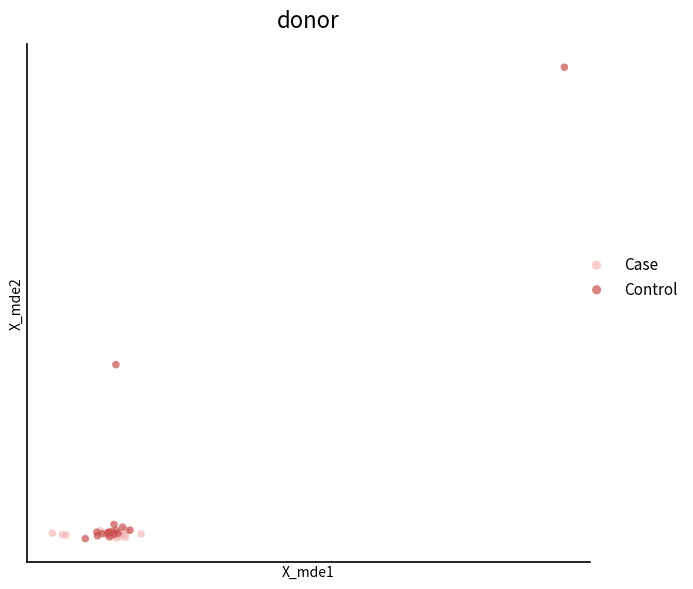

What are all the series names shown in the legend?

Case, Control